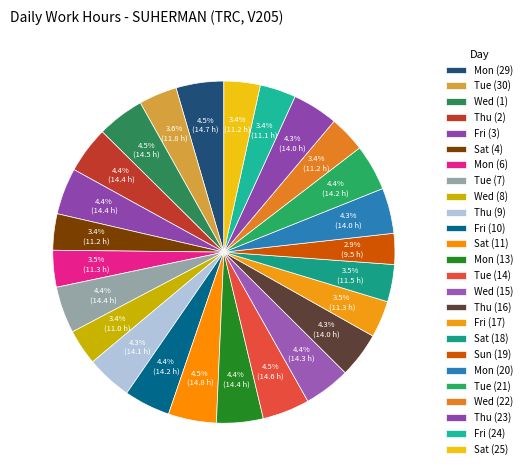

True or false: Thu (16) accounts for 1% of the total.

False